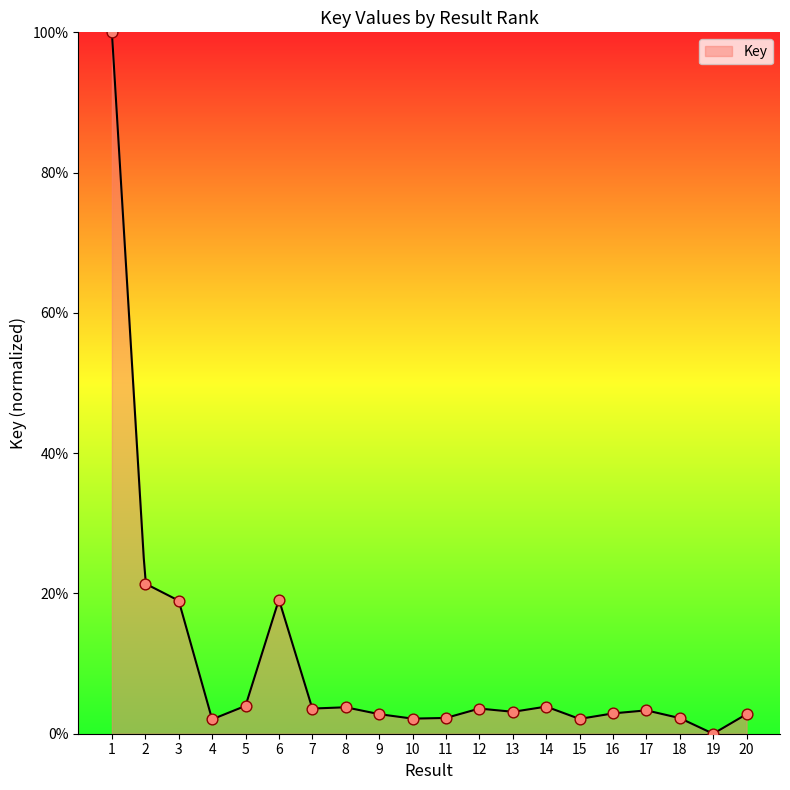

Which has a higher value, 11 or 14?

14